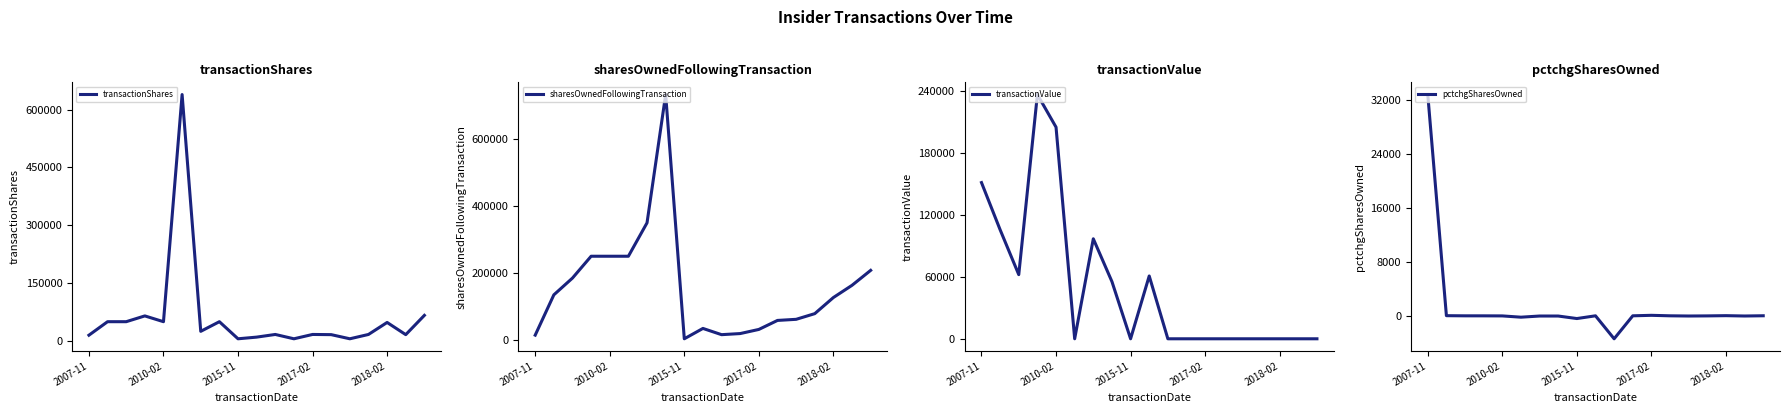

What are all the series names shown in the legend?

transactionShares, sharesOwnedFollowingTransaction, transactionValue, pctchgSharesOwned